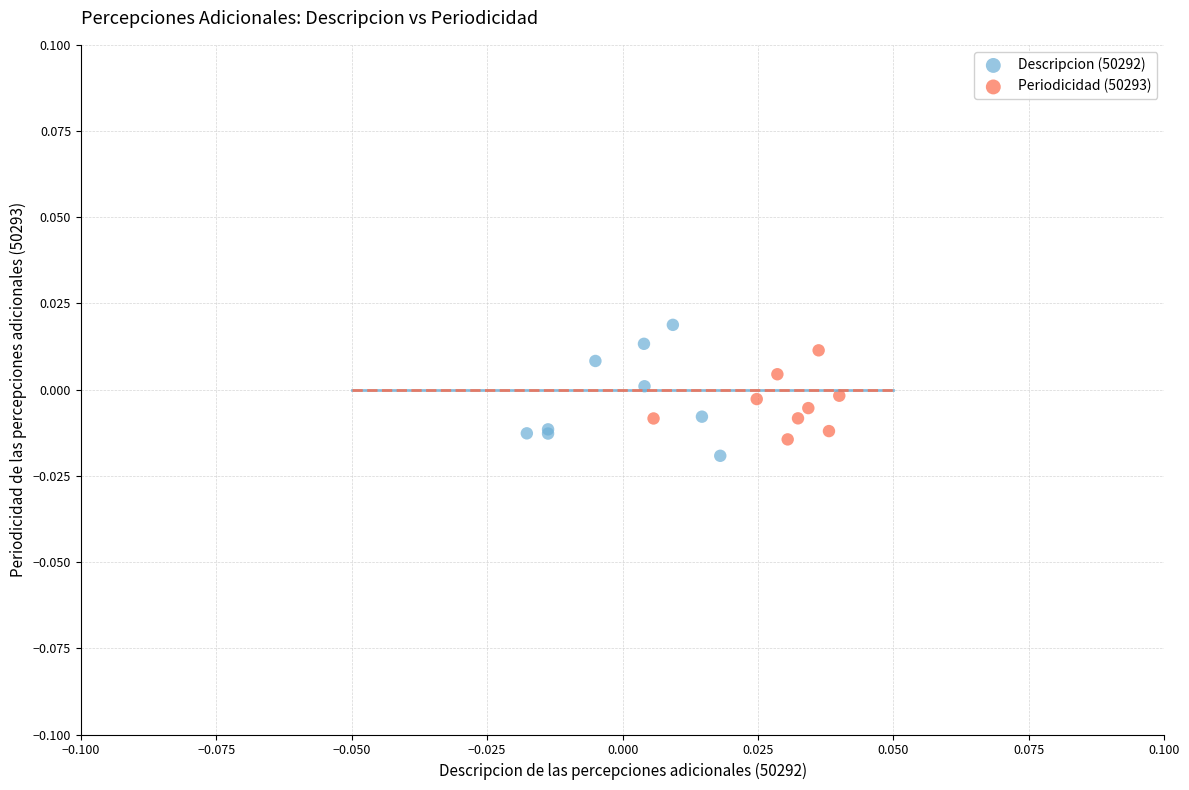

Which series has the largest Y range (max minus min)?

Descripcion (50292)